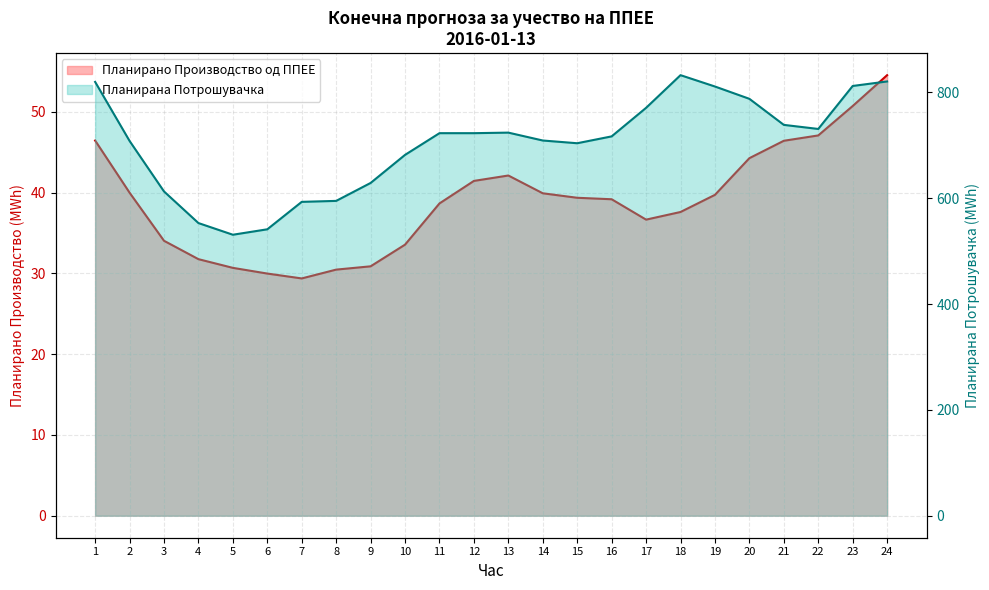

What is the value of the Планирано Производство од ППЕЕ point at the 8th from the left?

30.5